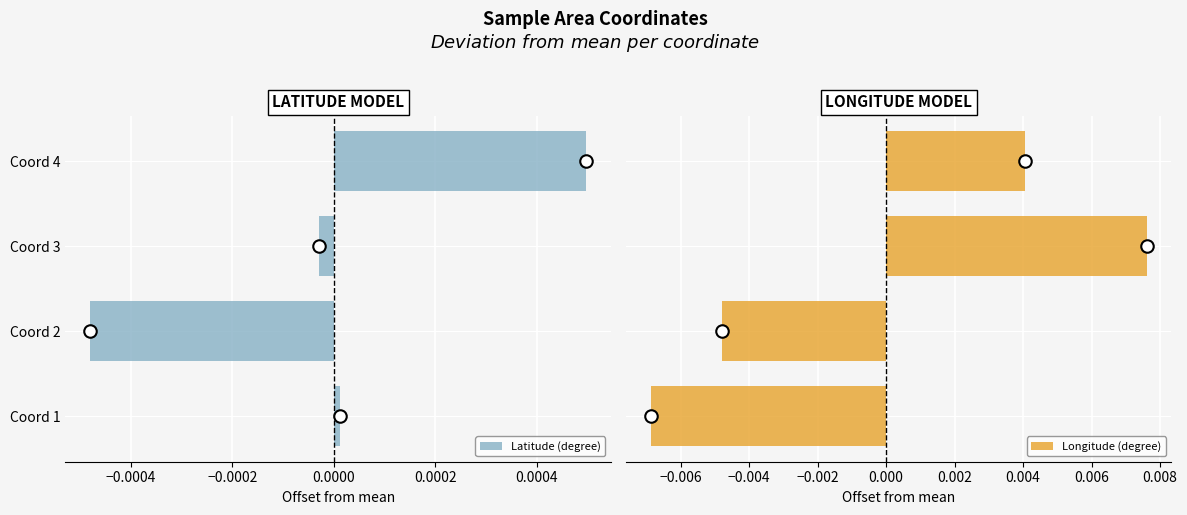

What are all the series names shown in the legend?

Latitude (degree), Longitude (degree)